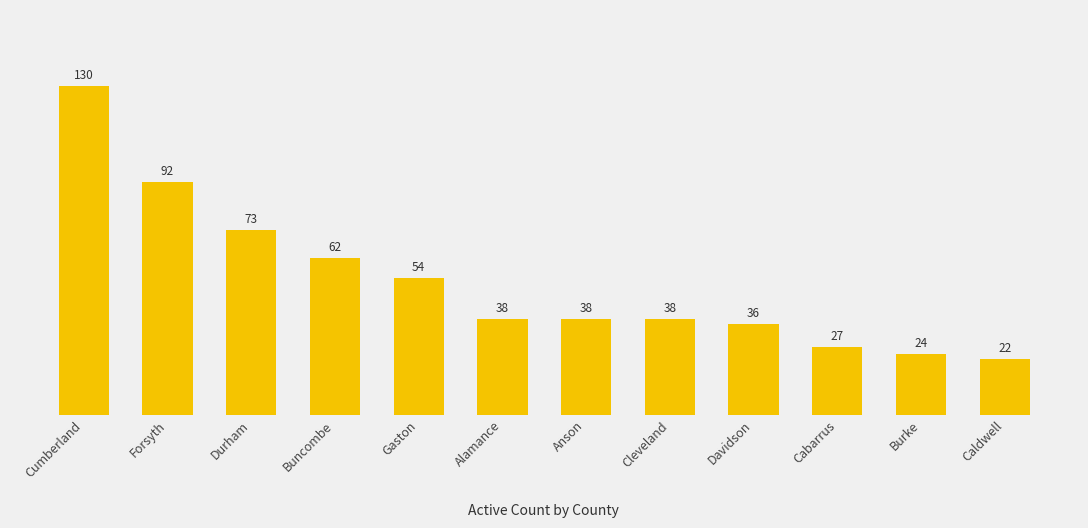

What is the sum of the values at Cleveland and Cabarrus?

65